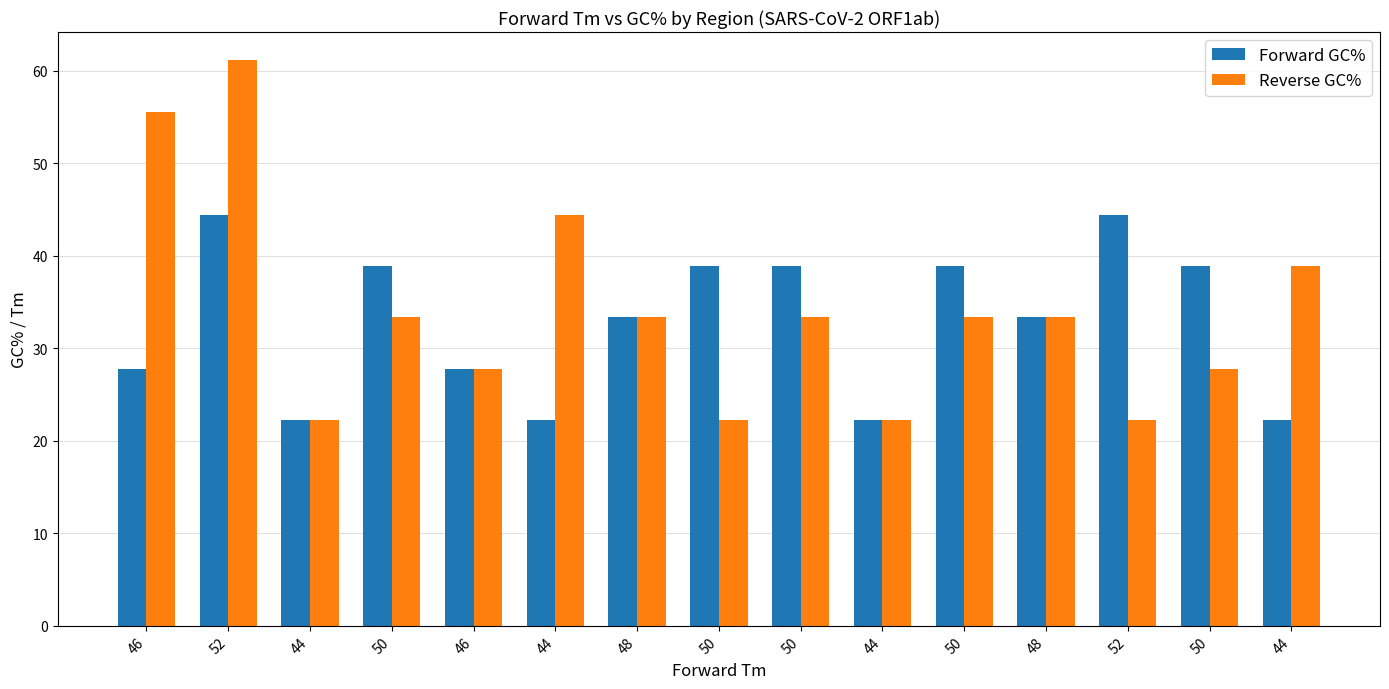

How many groups of bars are there?

15